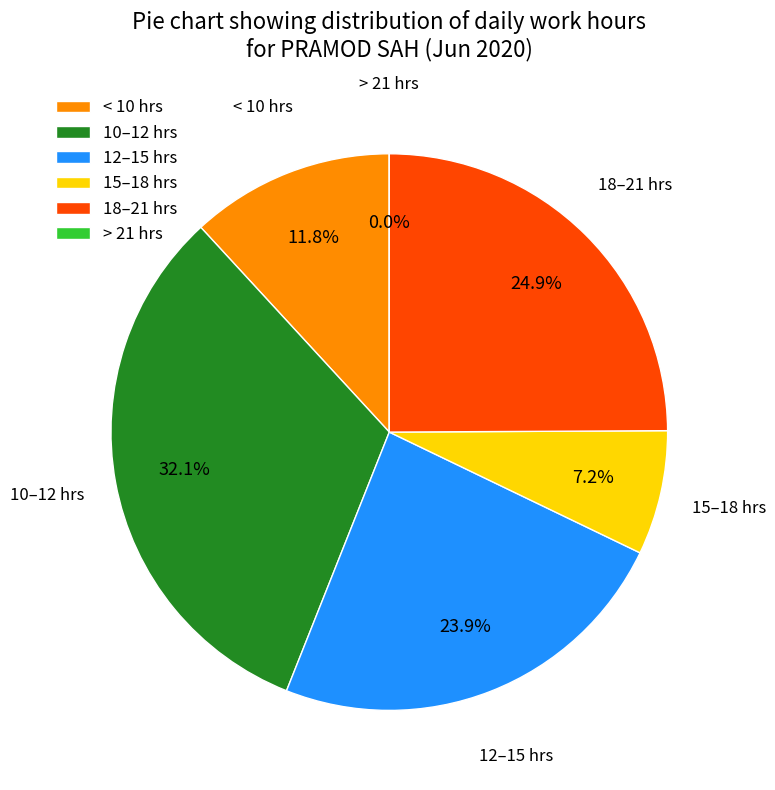

Is there a majority slice in this chart?

No